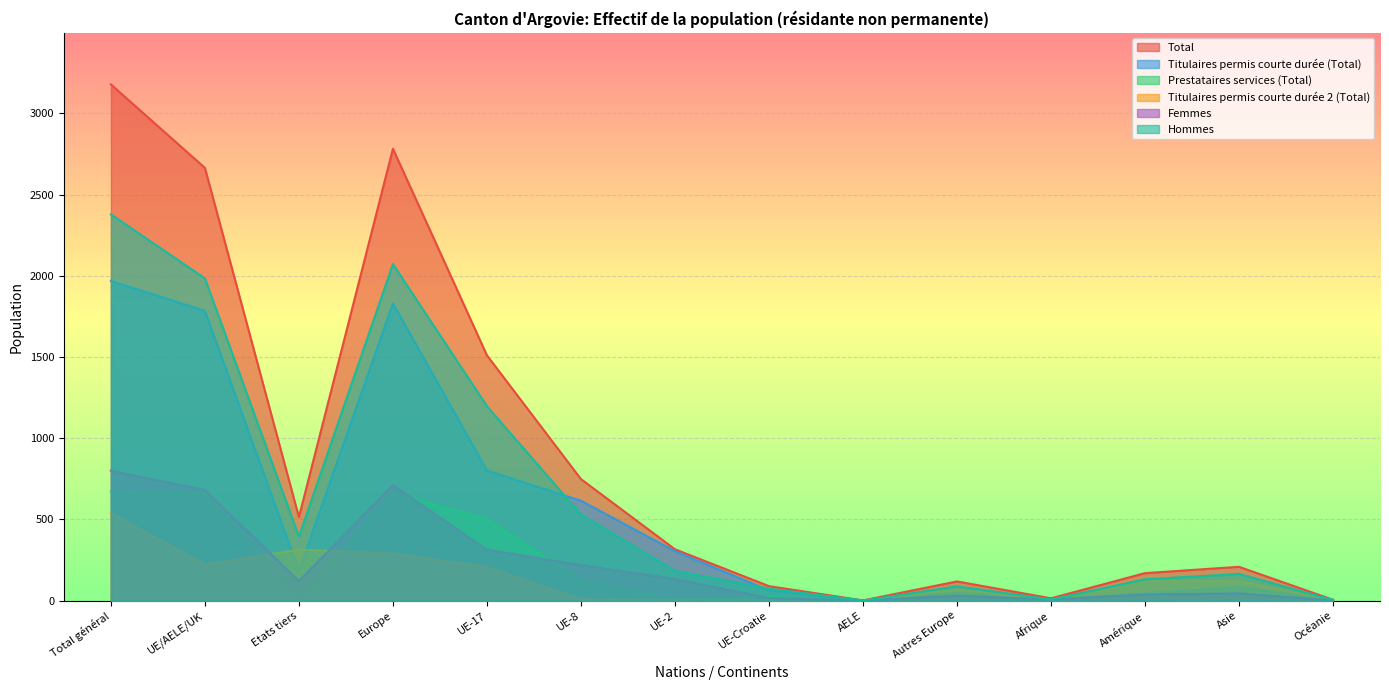

How many data points in Titulaires permis courte durée (Total) are above 184?

6